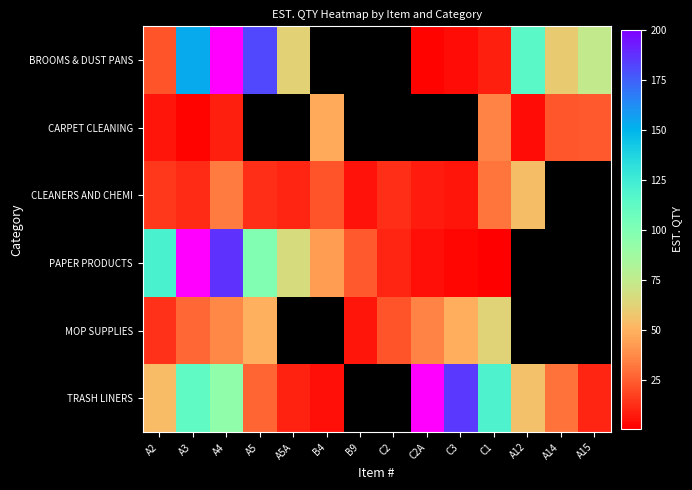

At which category is the sum across all series the highest?

A4